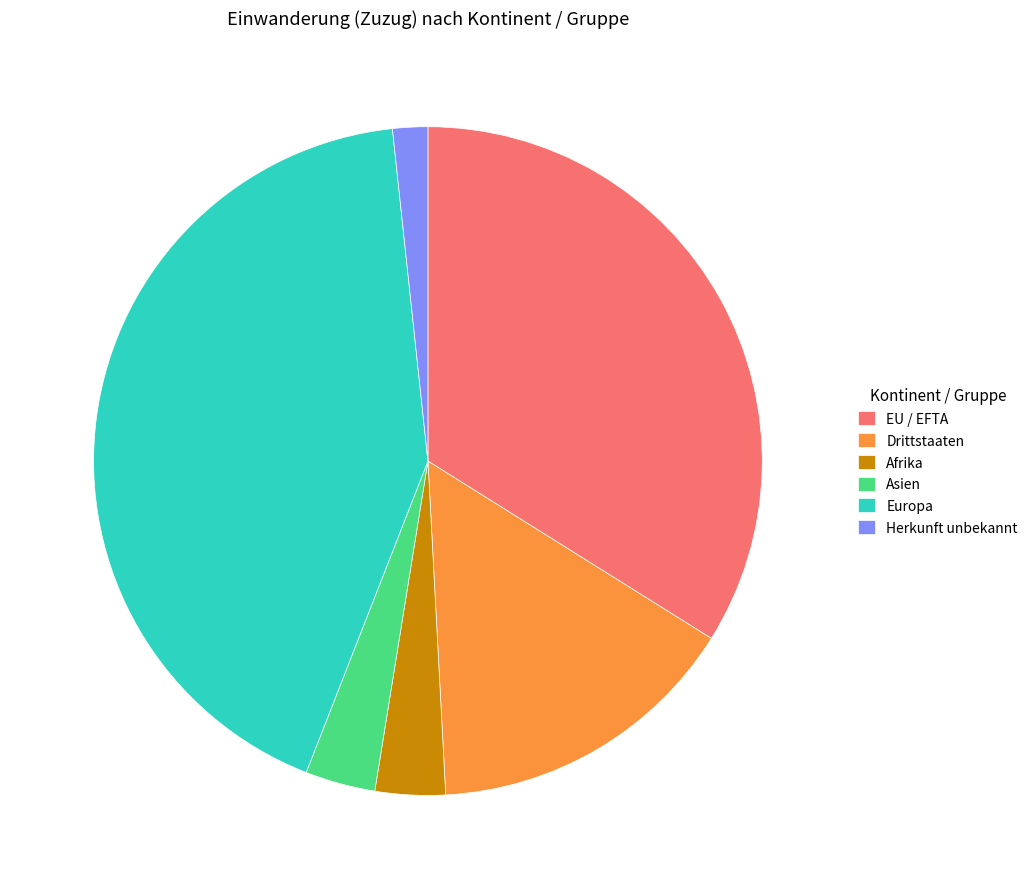

True or false: Drittstaaten accounts for 15% of the total.

True